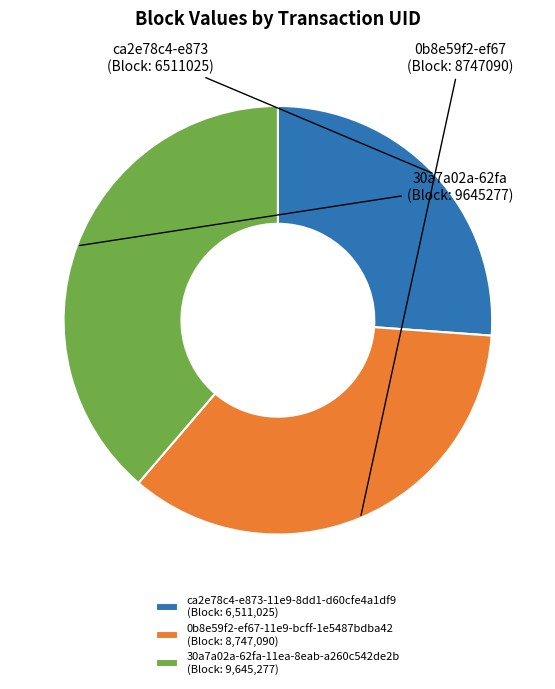

How many segments does this pie chart have?

3